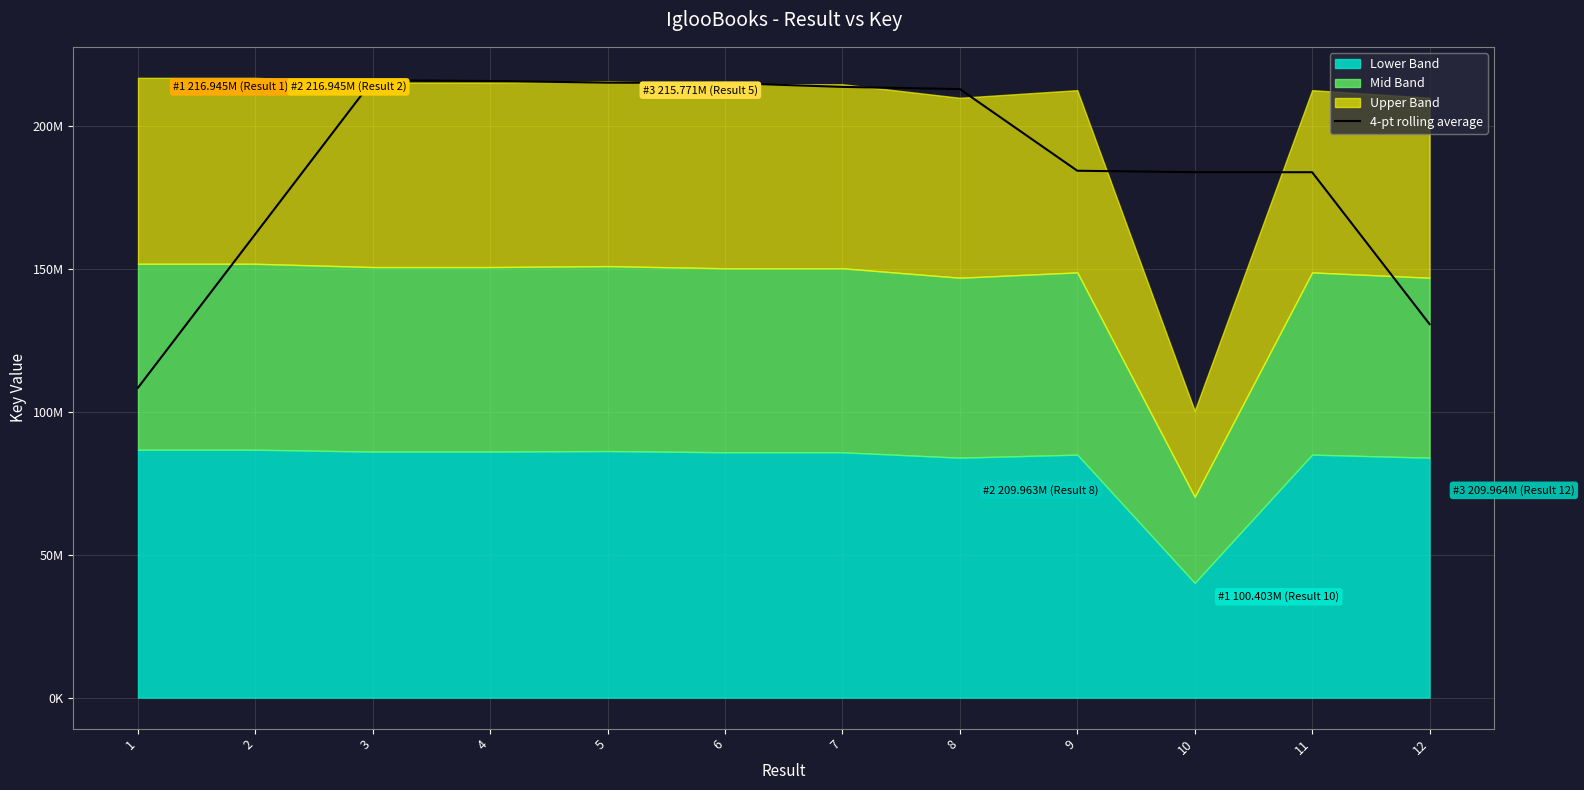

True or false: the data has more than 2 interior local peaks.

False